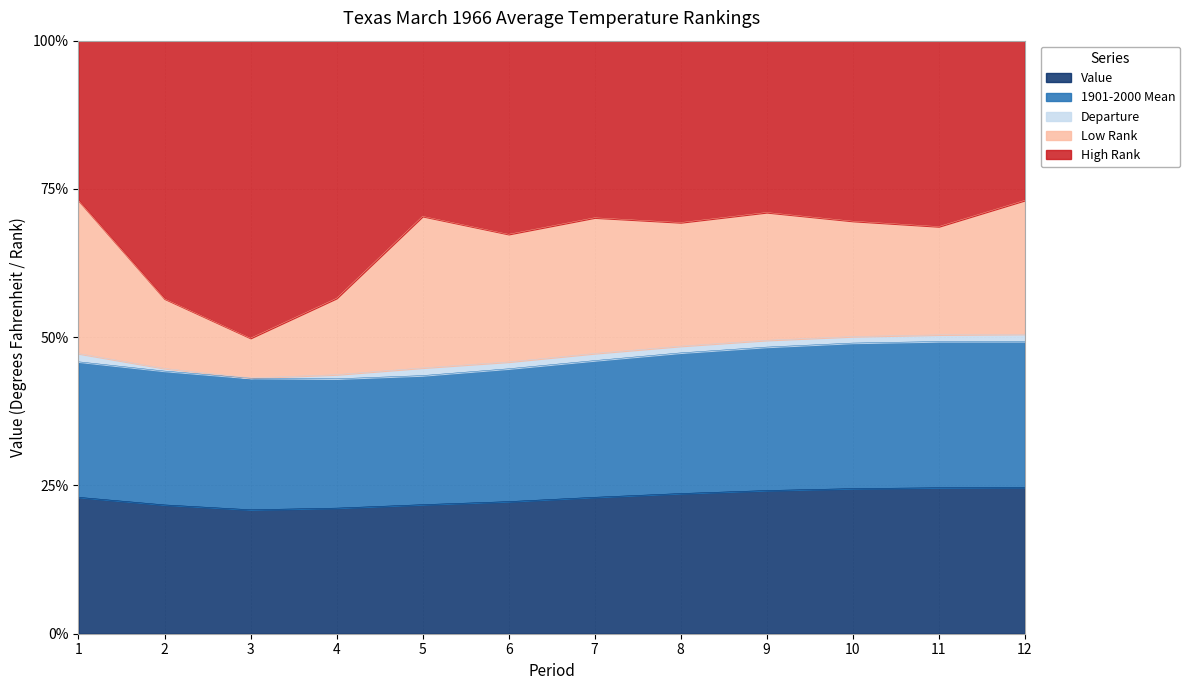

Read the Value value at 9.

24.1